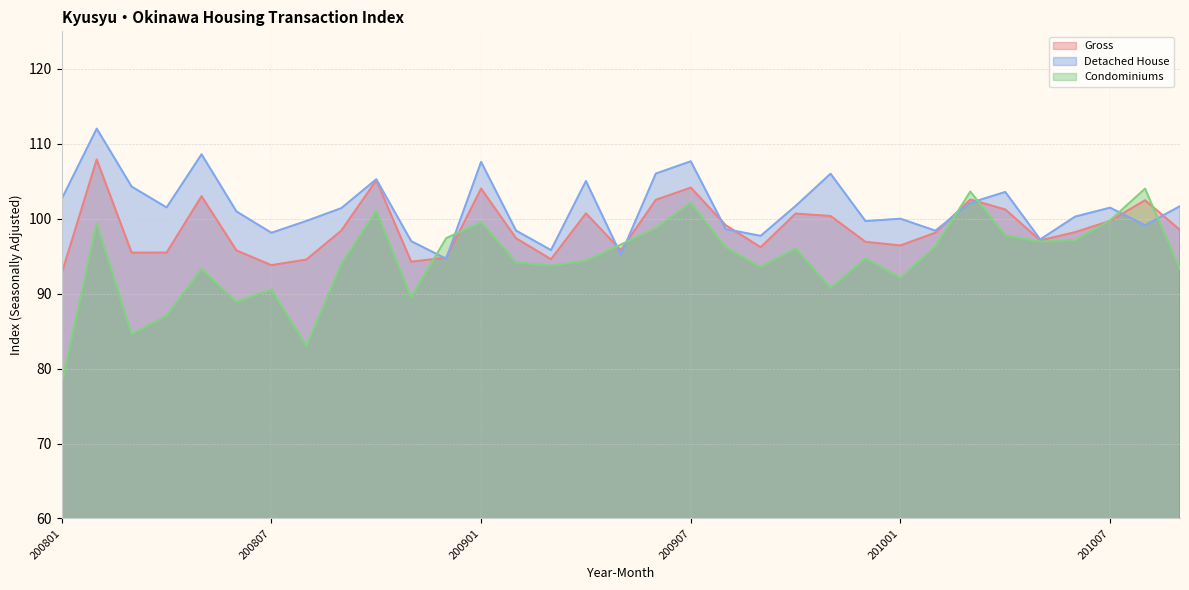

Reading left to right, what are all the values shown in this chart?

Gross: 92.7	107.9	95.5	95.5	103.0	95.8	93.8	94.5	98.4	105.1	94.3	94.8	104.0	97.4	94.6	100.7	95.8	102.5	104.2	99.1	96.2	100.7	100.4	96.9	96.4	98.1	102.6	101.2	97.1	98.2	99.7	102.5	98.5
Detached House: 102.7	112.0	104.3	101.5	108.6	101.0	98.1	99.7	101.4	105.3	97.0	94.7	107.6	98.4	95.8	105.0	95.2	106.0	107.7	98.6	97.7	101.7	106.0	99.7	100.0	98.4	102.1	103.6	97.2	100.3	101.5	99.1	101.7
Condominiums: 78.0	99.4	84.6	87.1	93.3	88.9	90.5	83.0	94.0	101.1	89.5	97.4	99.5	94.2	93.7	94.4	96.5	98.8	102.1	96.2	93.6	96.0	90.8	94.7	92.1	96.3	103.6	97.8	97.0	97.1	99.8	104.0	93.3